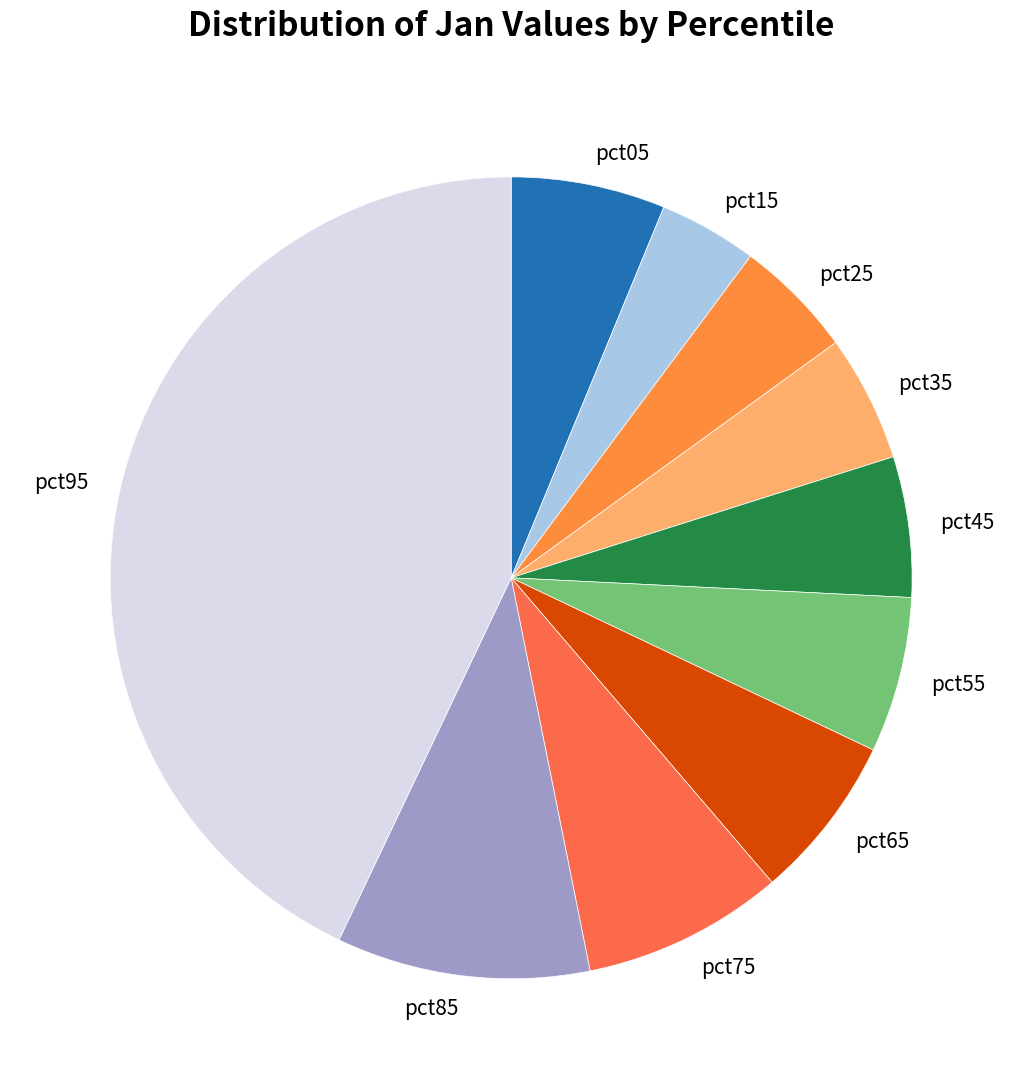

Which has a higher value, pct75 or pct45?

pct75